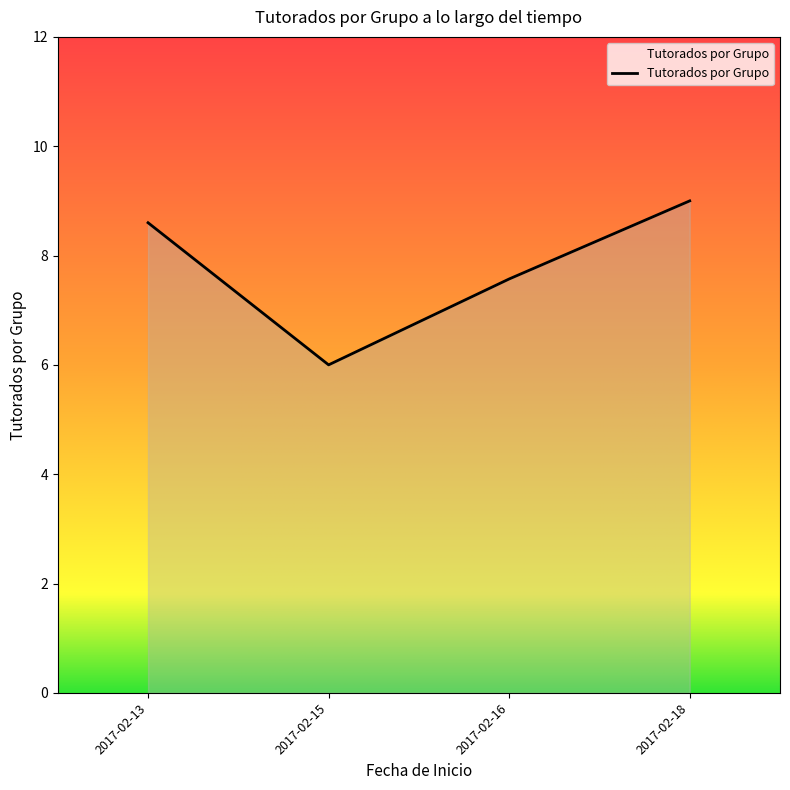

Count the number of data series in this chart.

1